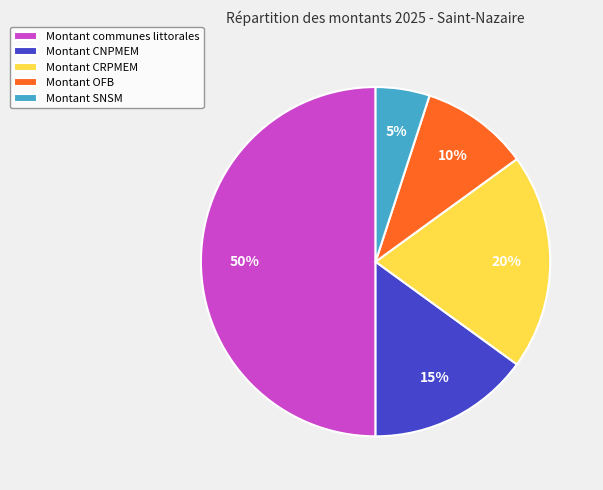

Is Montant CNPMEM the majority of the pie?

No